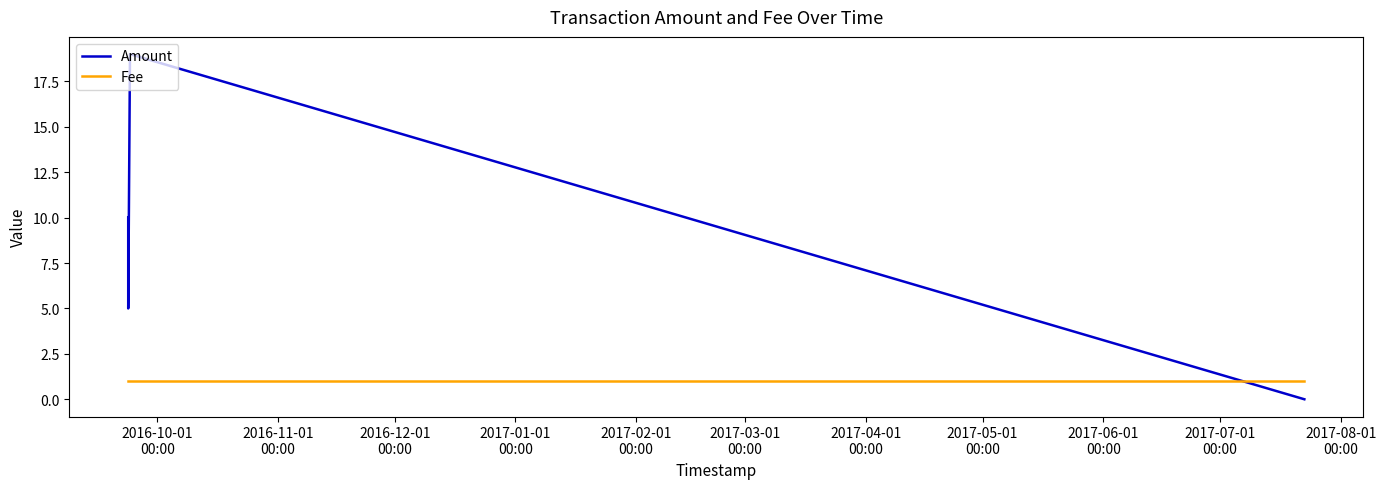

Which series has the largest total across all categories?

Amount